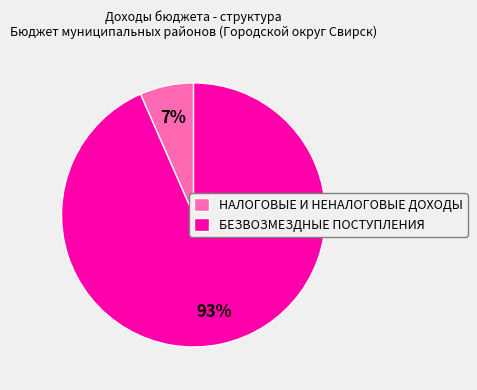

Which has a higher value, НАЛОГОВЫЕ И НЕНАЛОГОВЫЕ ДОХОДЫ or БЕЗВОЗМЕЗДНЫЕ ПОСТУПЛЕНИЯ?

БЕЗВОЗМЕЗДНЫЕ ПОСТУПЛЕНИЯ